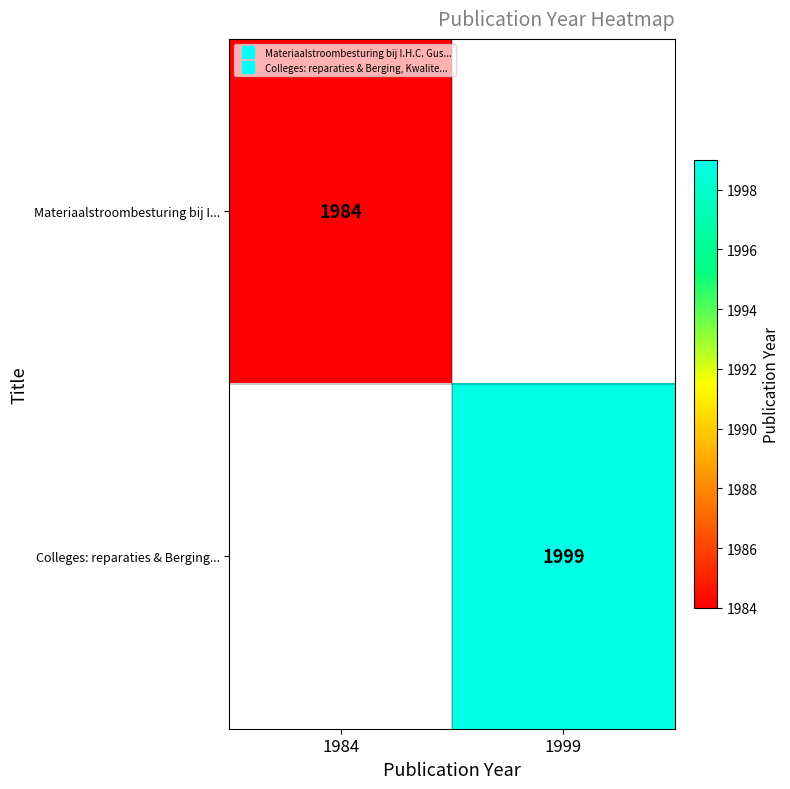

Is the value of Colleges: reparaties & Berging... at 1984 greater than the value of Materiaalstroombesturing bij I... at 1999?

No